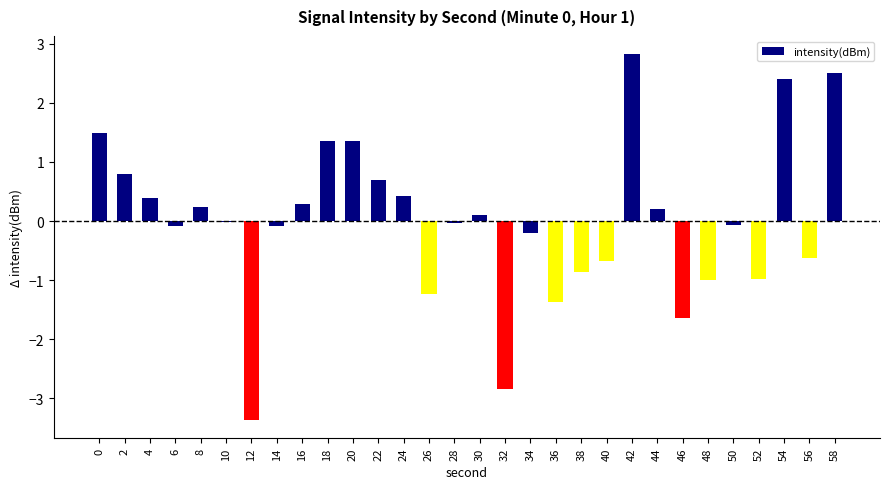

What is the smallest value displayed?

-3.4